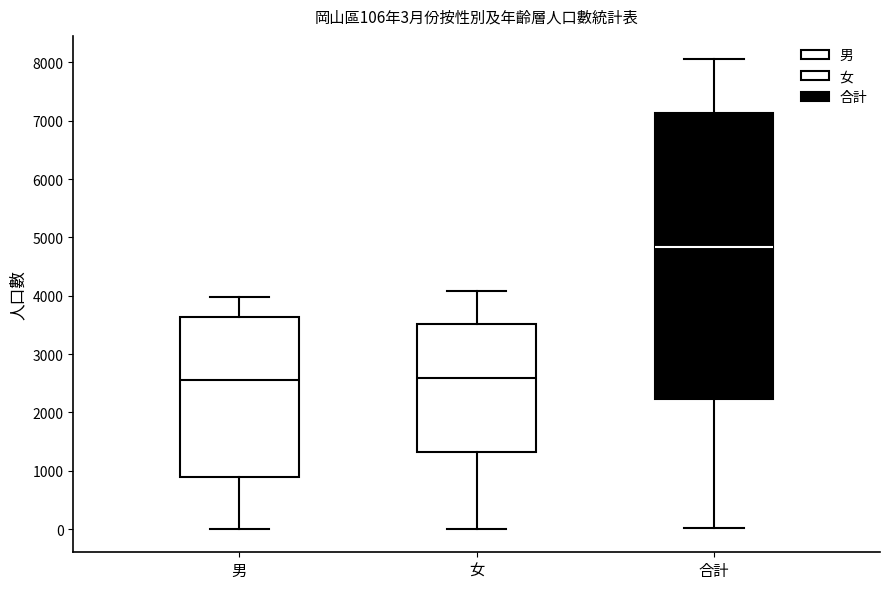

Comparing the boxes themselves (not the whiskers), which one is the tallest?

合計